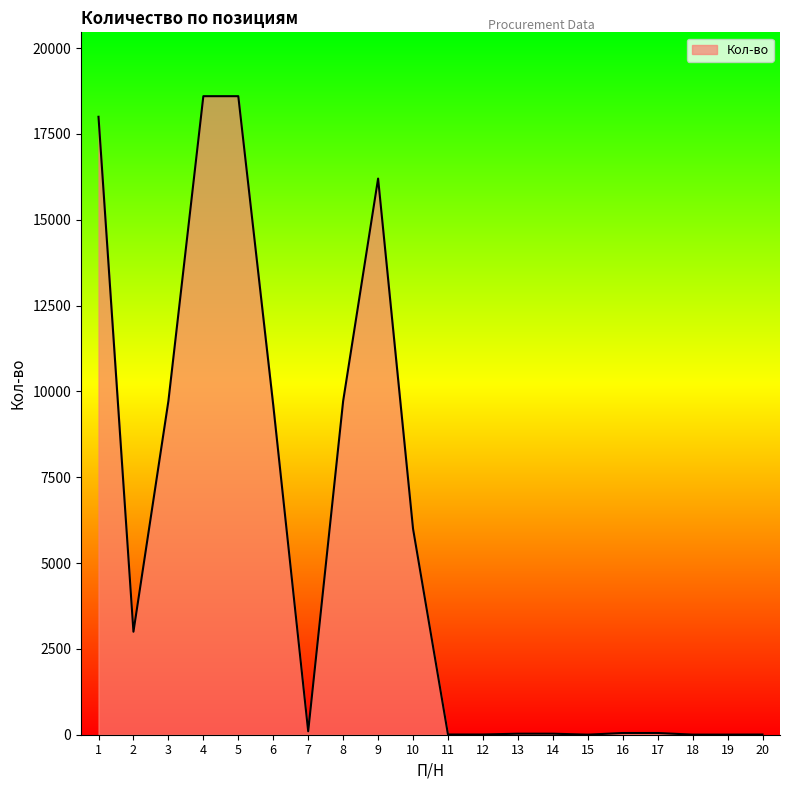

Count the number of categories in the chart.

20